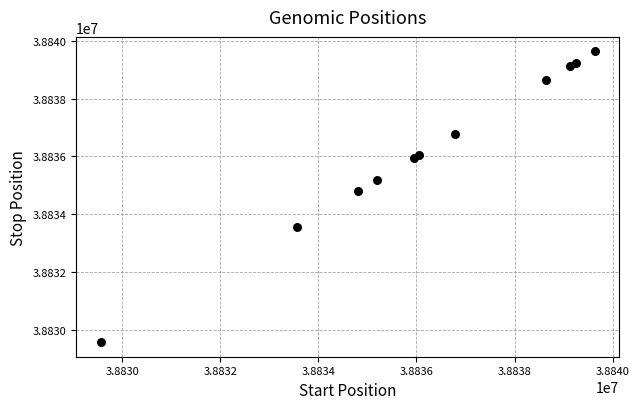

What Y value in the scatter plot is closest to 38834598?

38834801